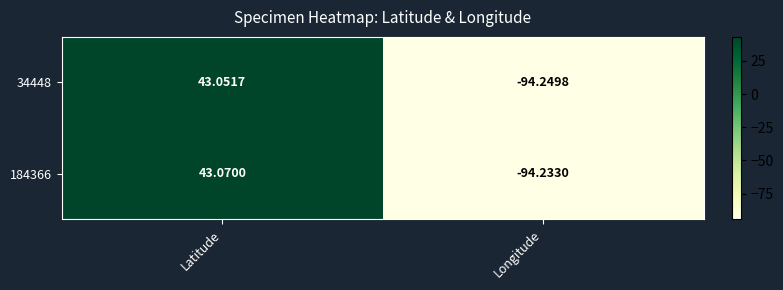

Between Latitude and Longitude, which series saw the biggest shift?

184366